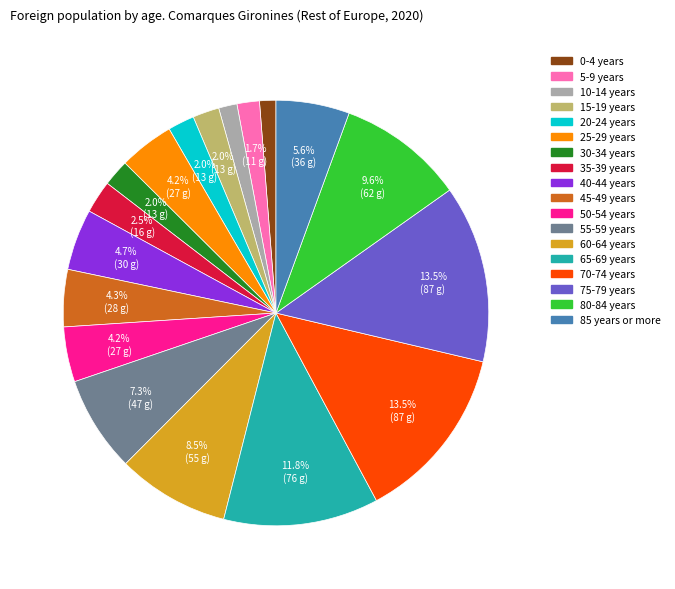

Is it true that 25-29 years is 18% of the pie?

False